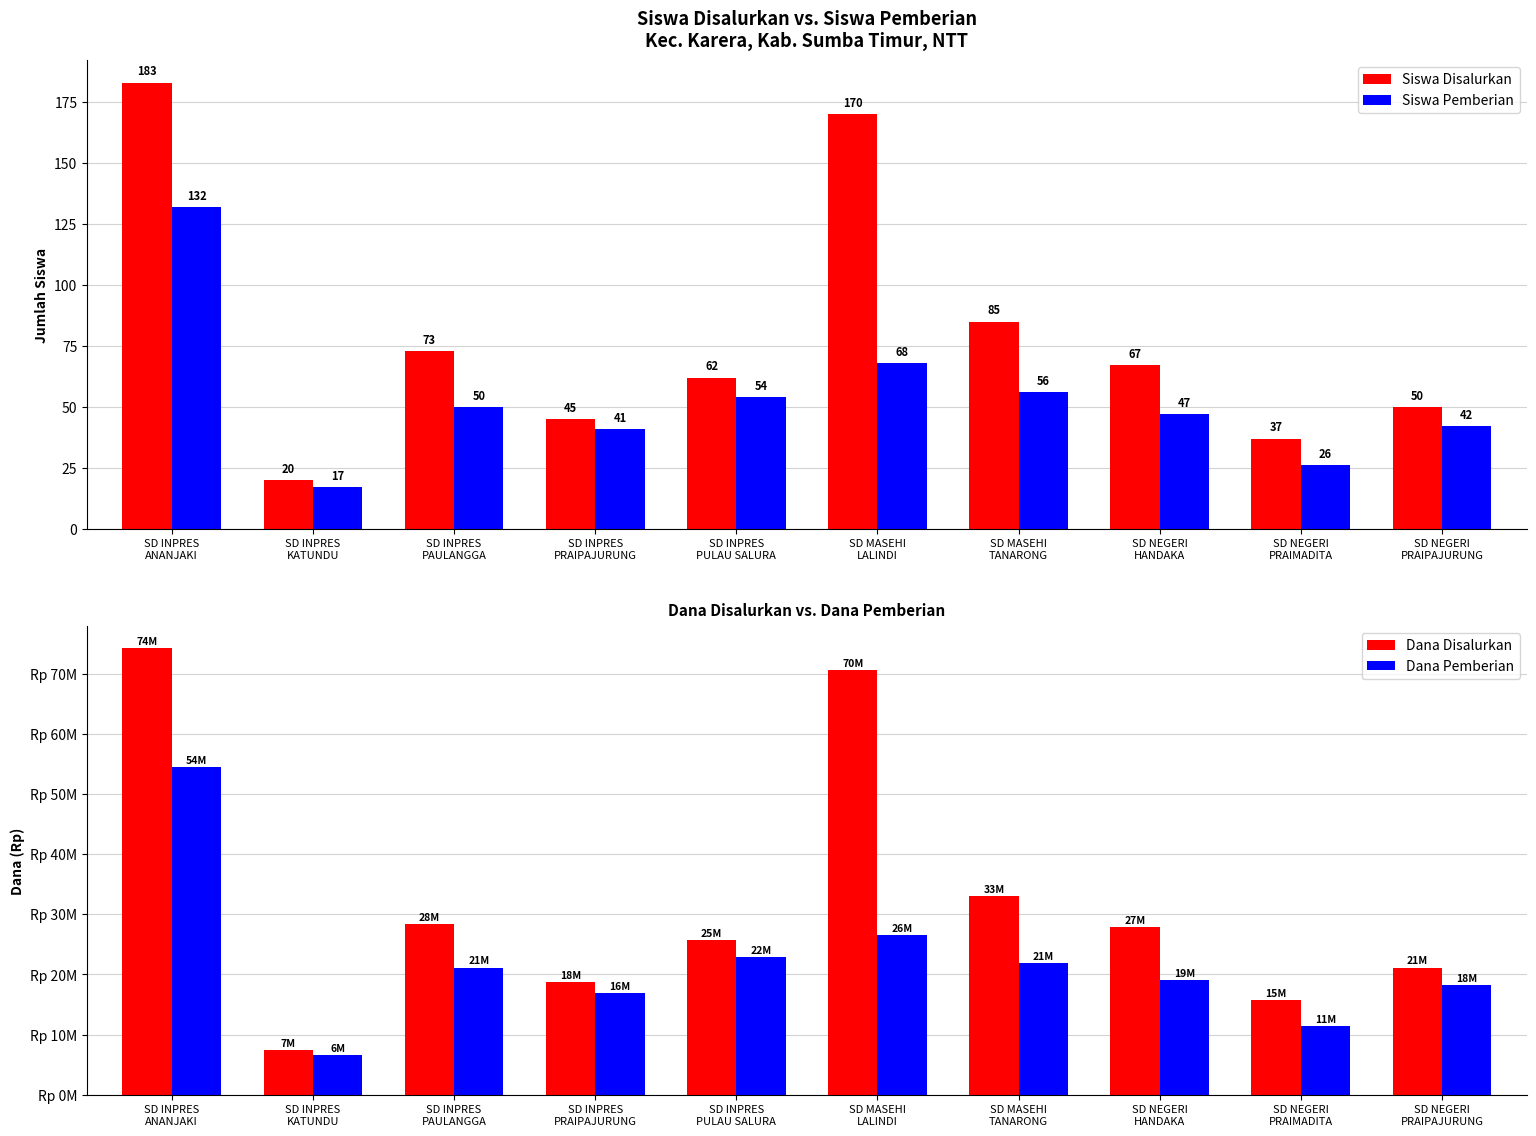

List the labels in order of Siswa Pemberian value, smallest first.

SD INPRES
KATUNDU, SD NEGERI
PRAIMADITA, SD INPRES
PRAIPAJURUNG, SD NEGERI
PRAIPAJURUNG, SD NEGERI
HANDAKA, SD INPRES
PAULANGGA, SD INPRES
PULAU SALURA, SD MASEHI
TANARONG, SD MASEHI
LALINDI, SD INPRES
ANANJAKI